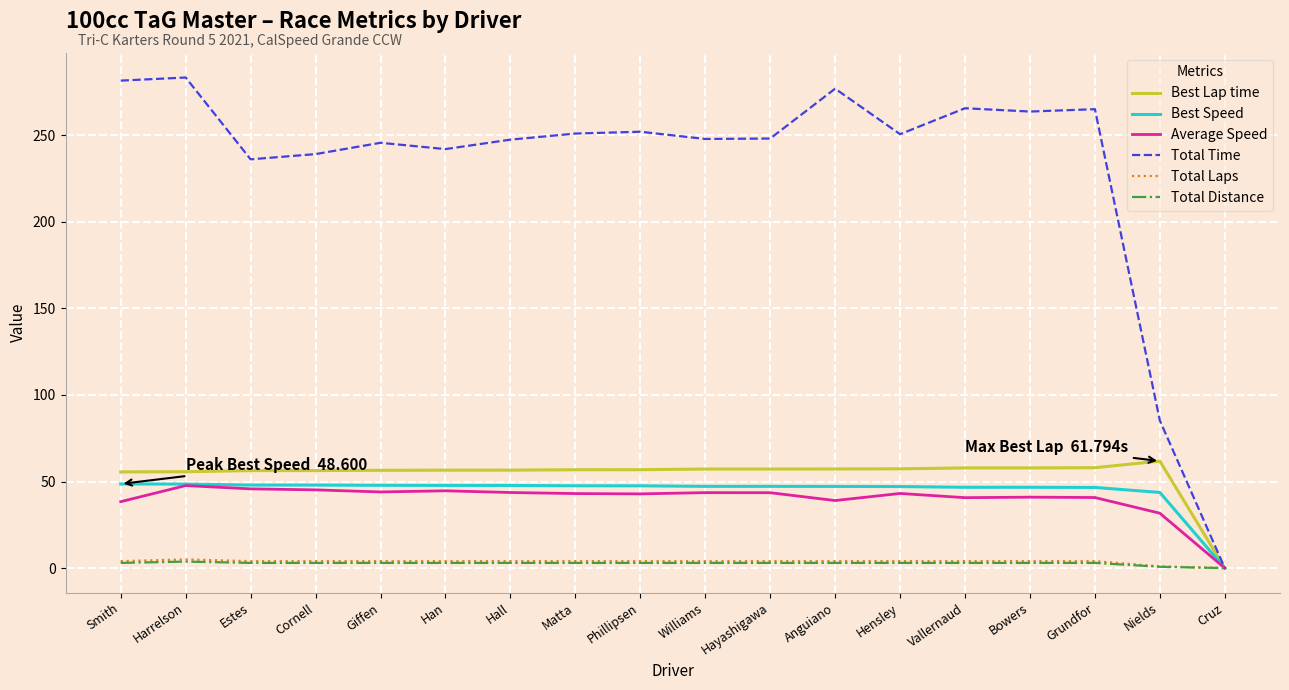

Which series has the largest total across all categories?

Total Time